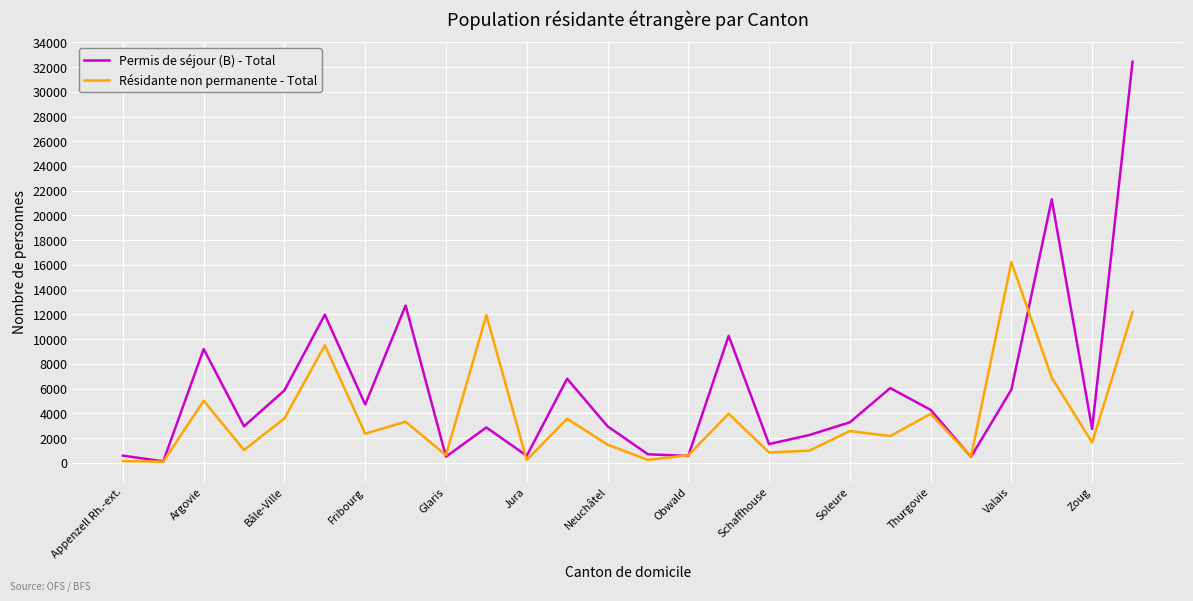

Which series has the widest spread of values?

Permis de séjour (B) - Total